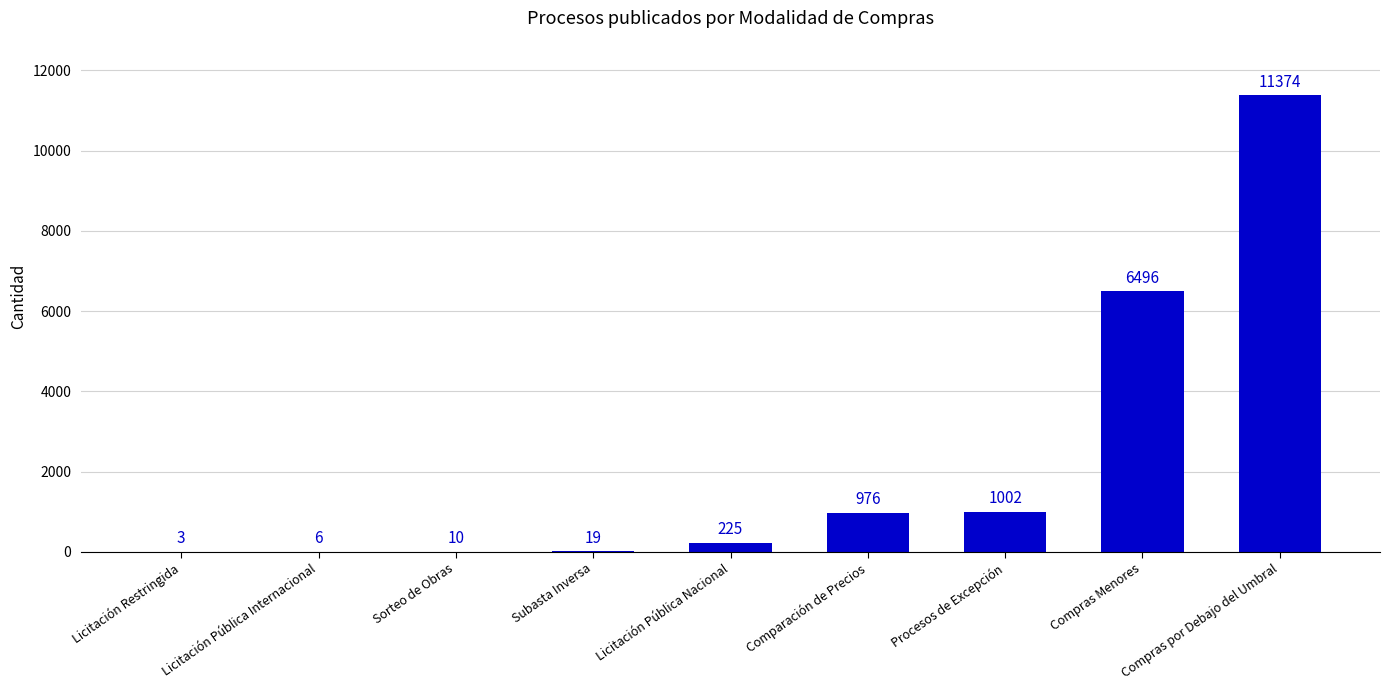

The chart shows a value of 19 at Subasta Inversa. True or false?

True